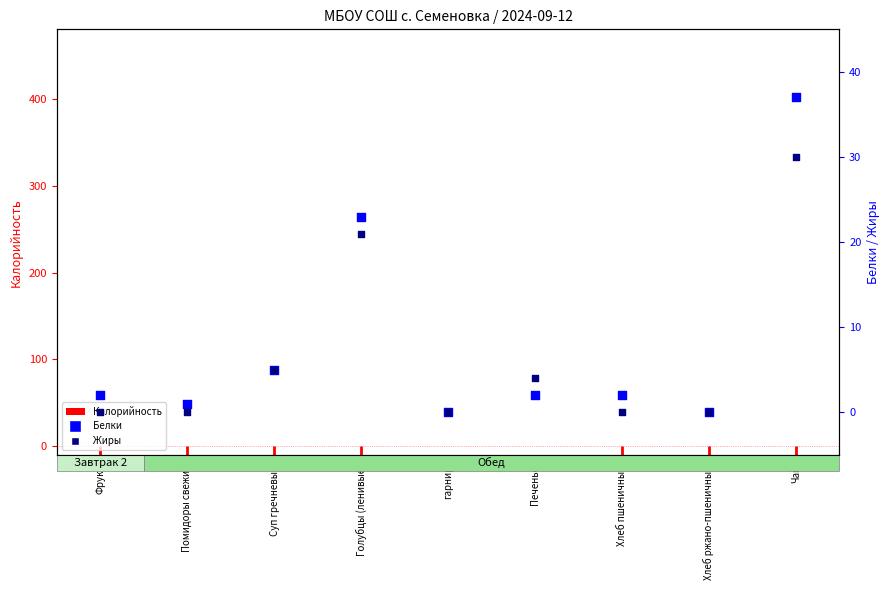

At which category is the sum across all series the highest?

Чай